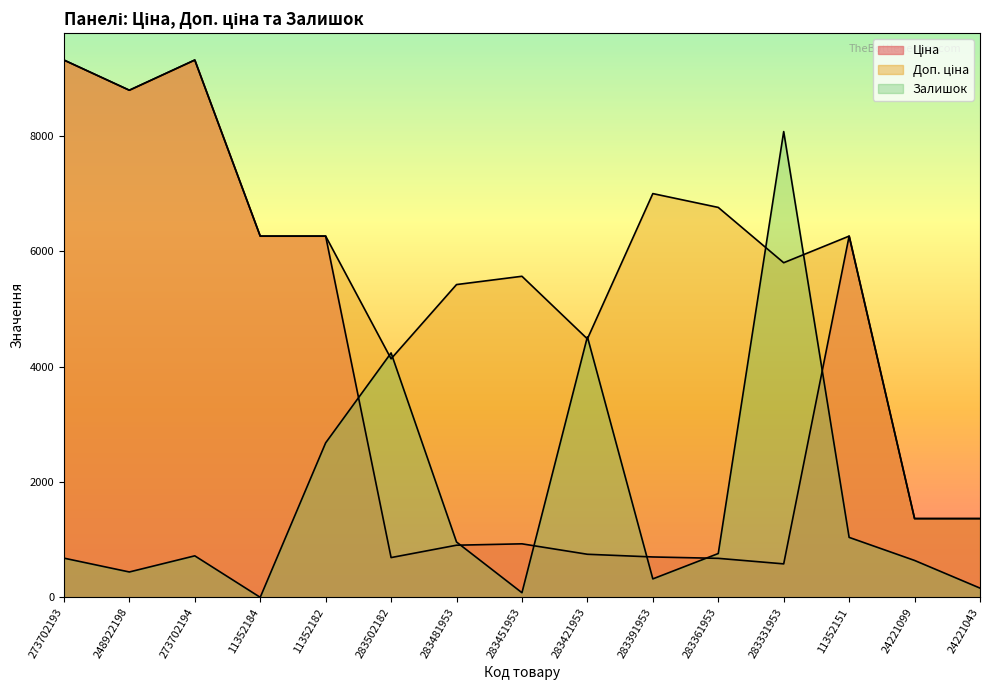

At 283451953, list the series in order from largest to smallest.

Доп. ціна, Ціна, Залишок